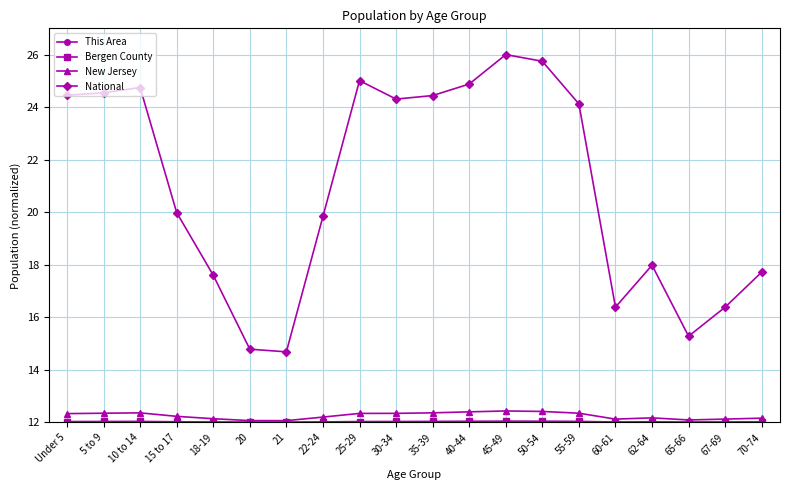

What is the value of the New Jersey point at the 20th from the left?

12.2